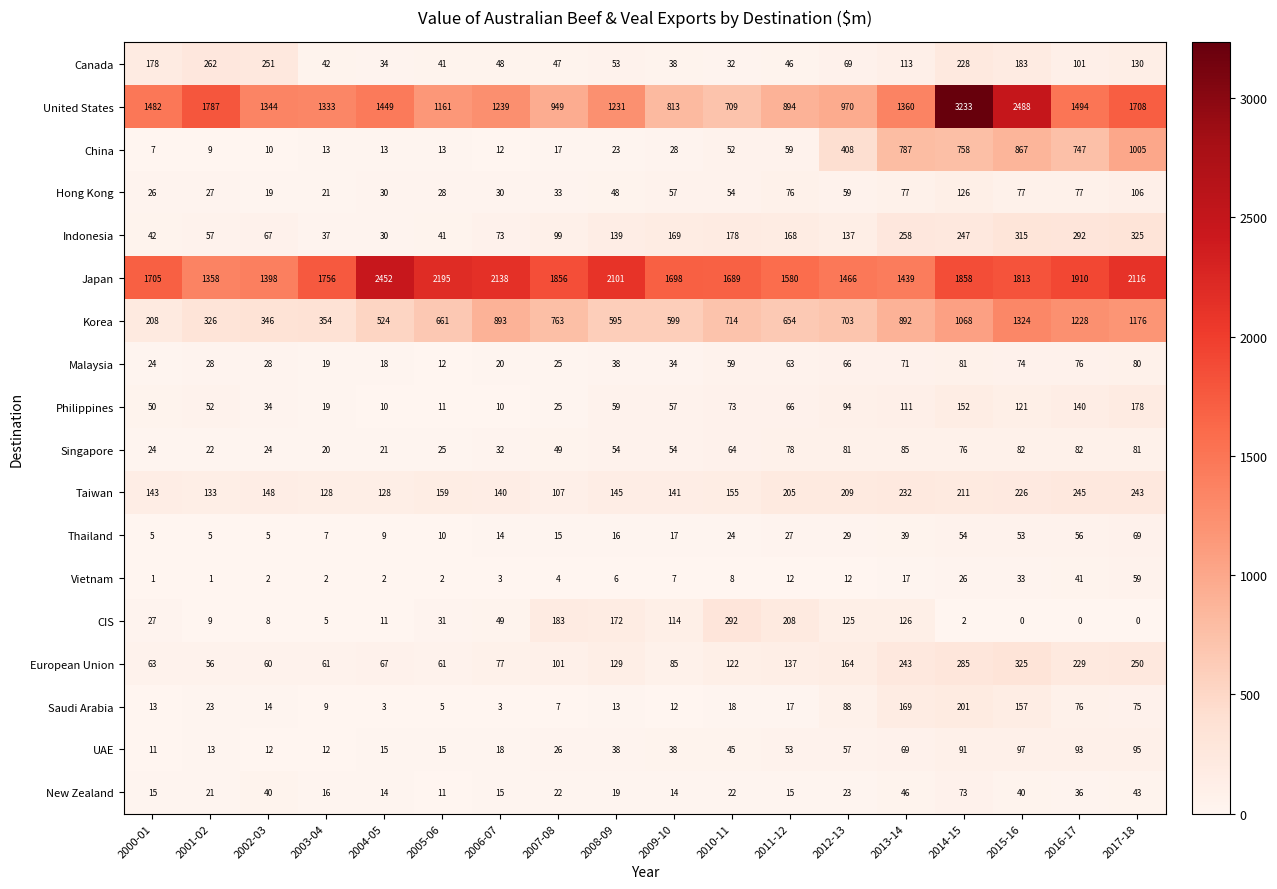

At how many categories does at least one series exceed 1334?

18